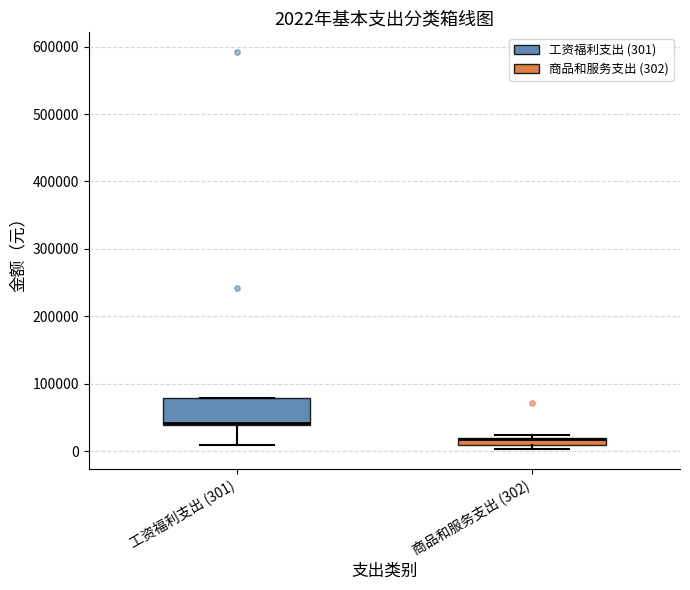

Comparing the boxes themselves (not the whiskers), which one is the tallest?

工资福利支出 (301)